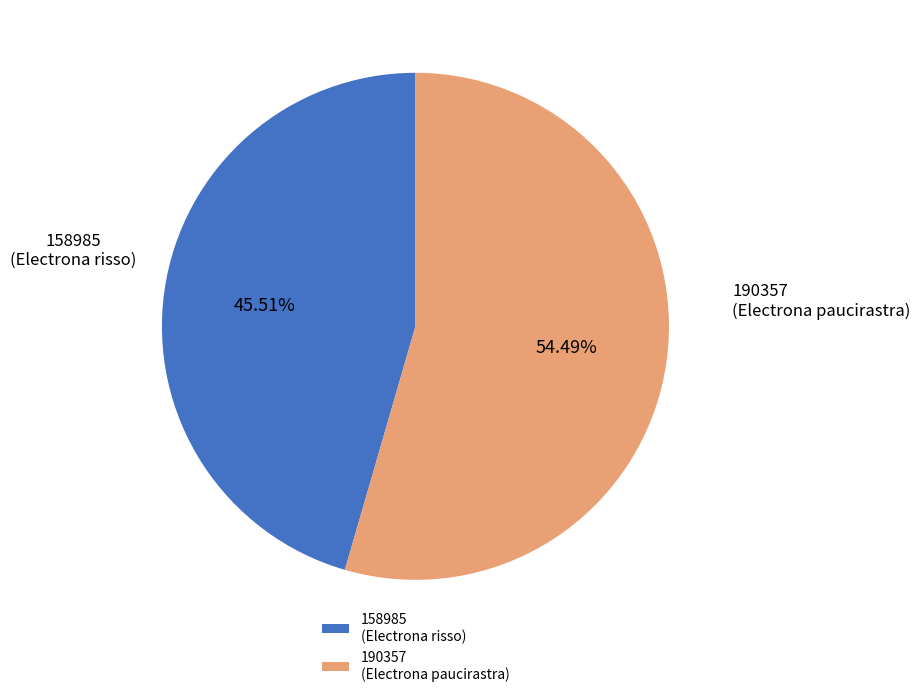

Which has a higher value, 190357 (Electrona paucirastra) or 158985 (Electrona risso)?

190357 (Electrona paucirastra)